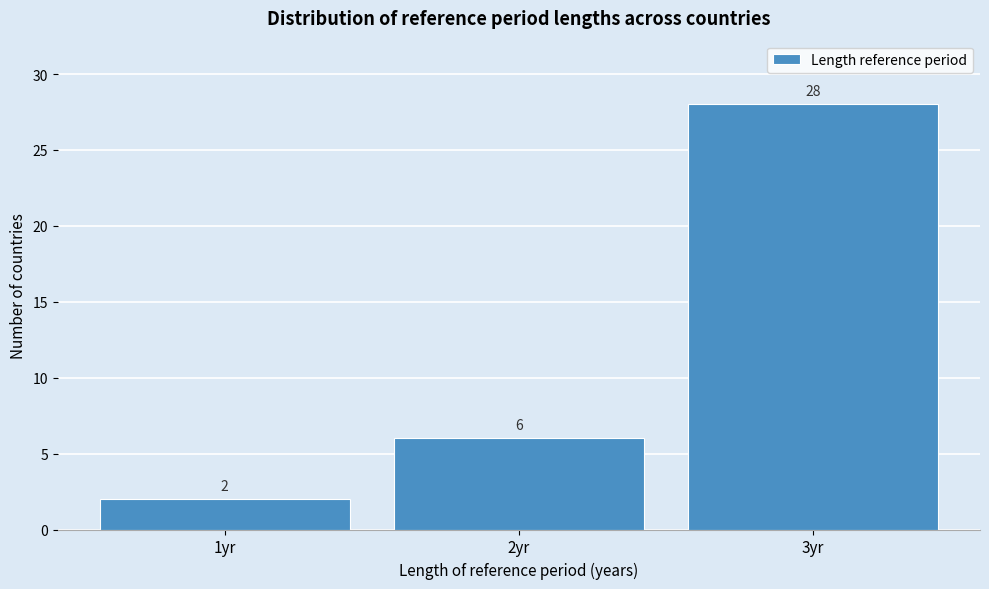

Reading left to right, list every bar in this chart as the range it spans on the x-axis followed by its height.

0.5 to 1.5: 2
1.5 to 2.5: 6
2.5 to 3.5: 28